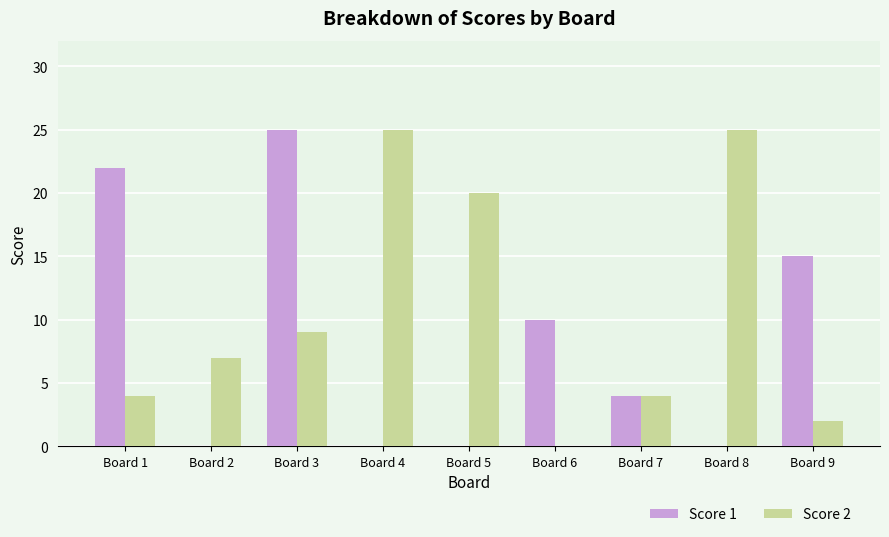

Reading left to right, extract all data points from this chart.

Score 1: 22	0	25	0	0	10	4	0	15
Score 2: 4	7	9	25	20	0	4	25	2